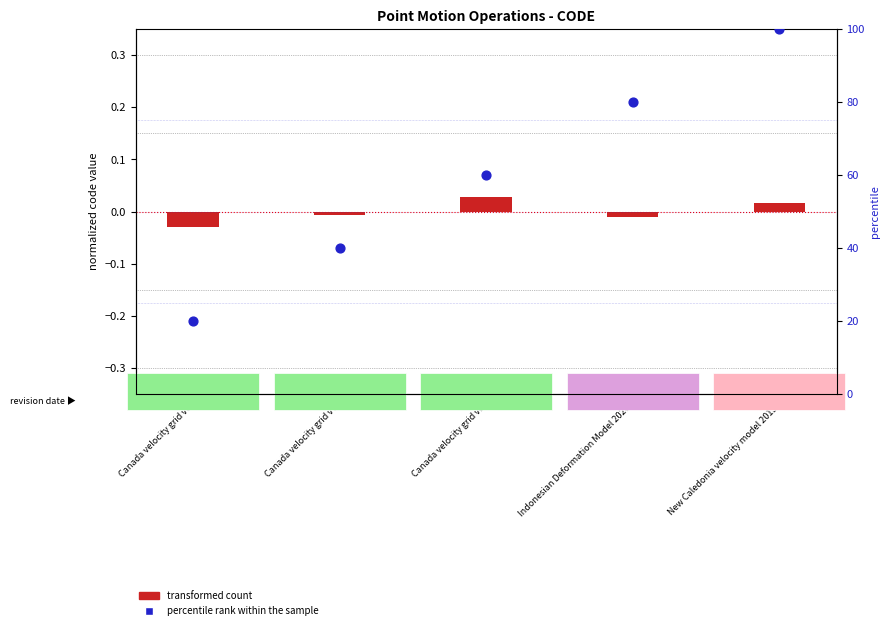

At how many categories does at least one series exceed 4?

5